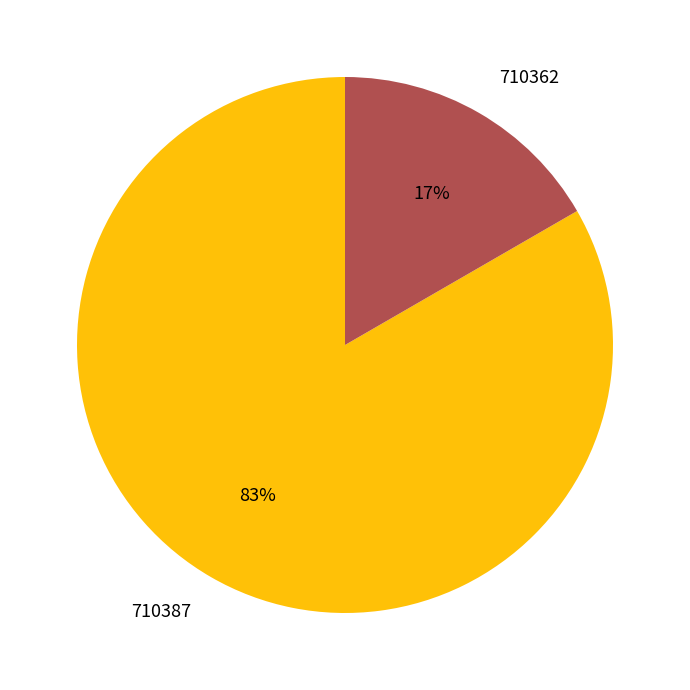

To the nearest percent, what is the combined percentage of 710387 and 710362?

100%